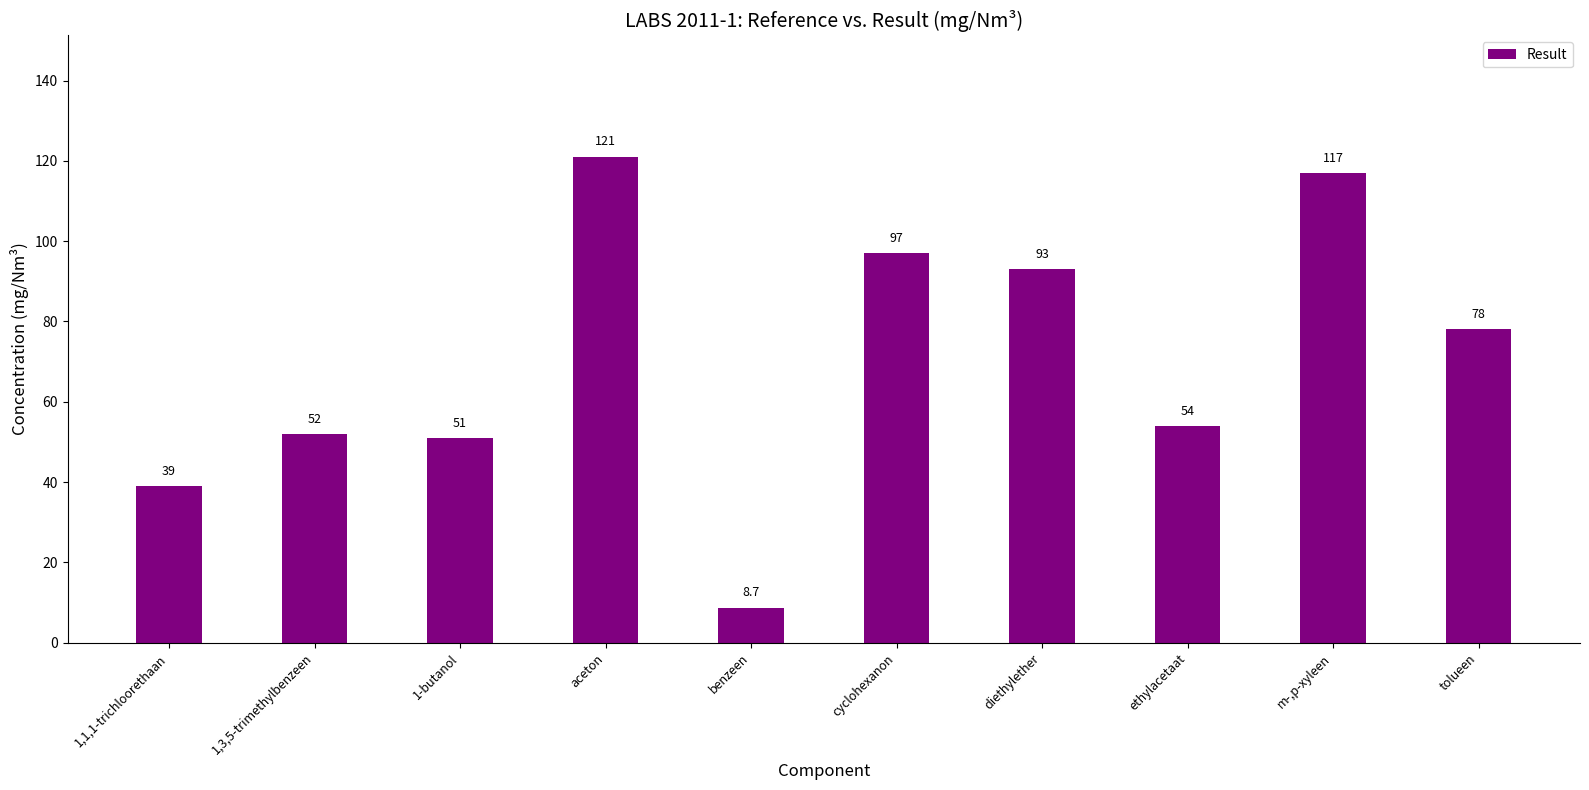

How many categories are shown in the chart?

10